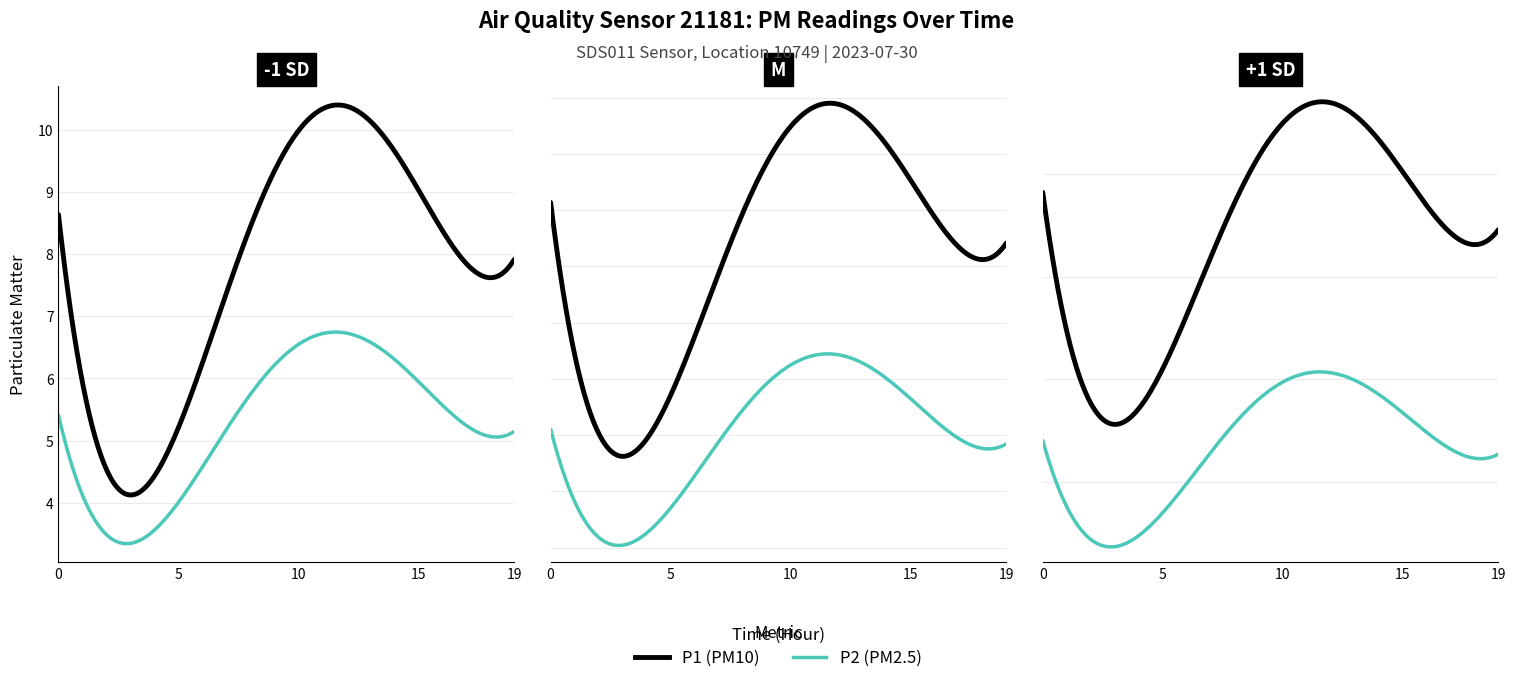

How many data points does each series have?

20